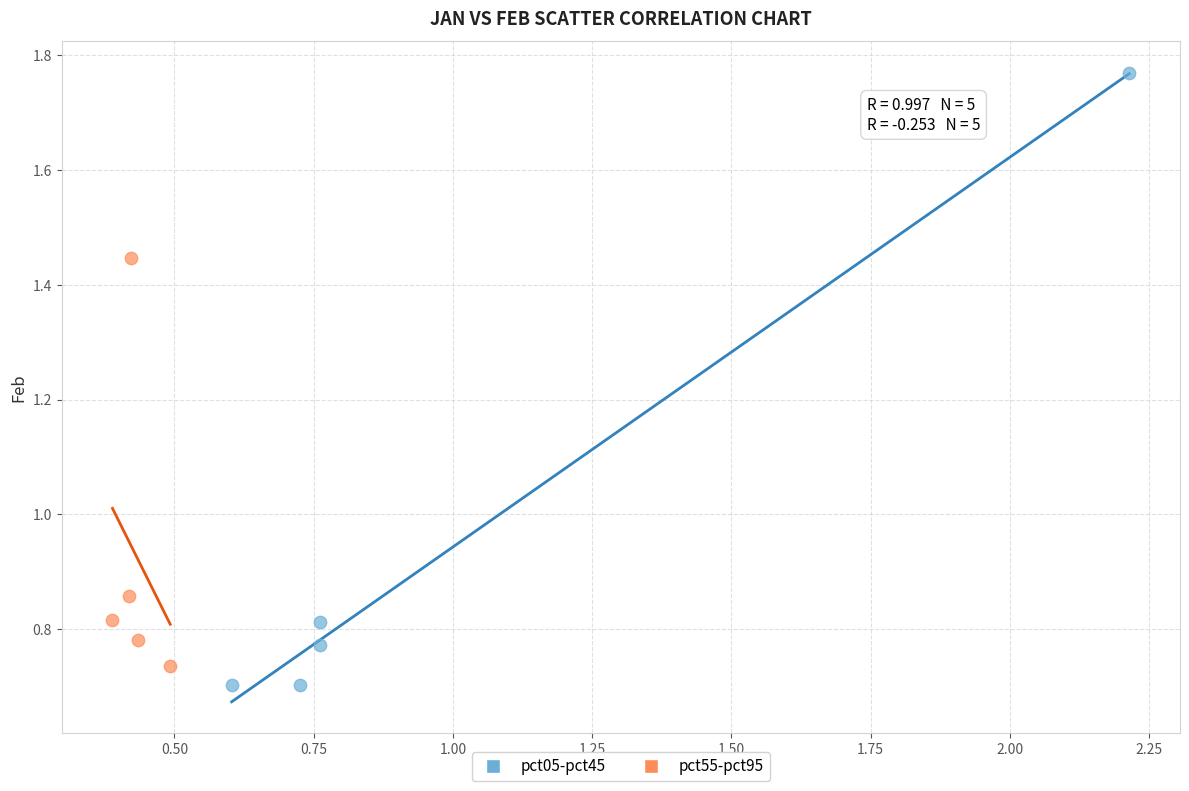

Which series reaches the maximum Y coordinate?

pct05-pct45